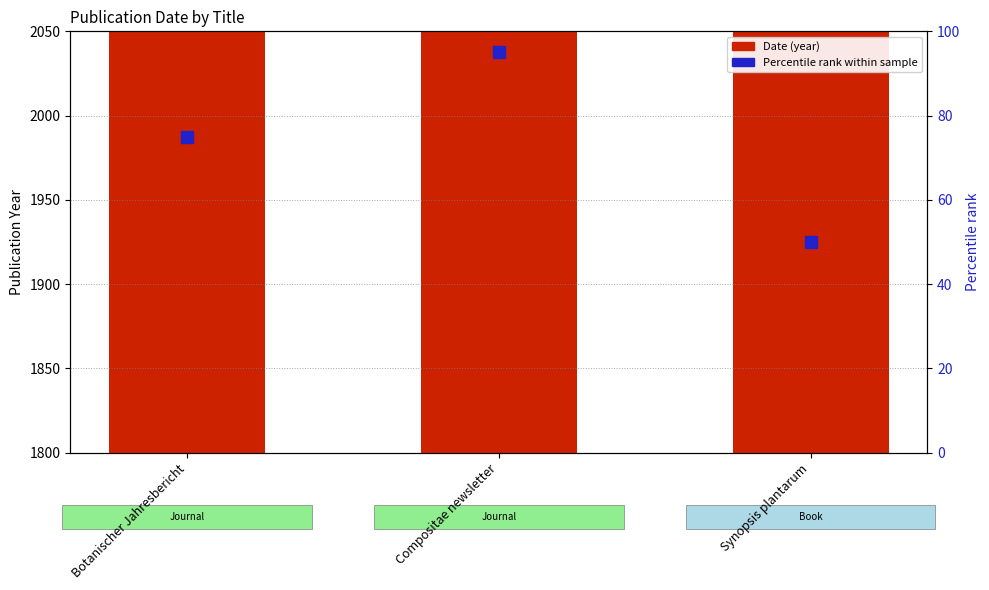

List the labels in order of Percentile rank value, smallest first.

Synopsis plantarum, Botanischer Jahresbericht, Compositae newsletter